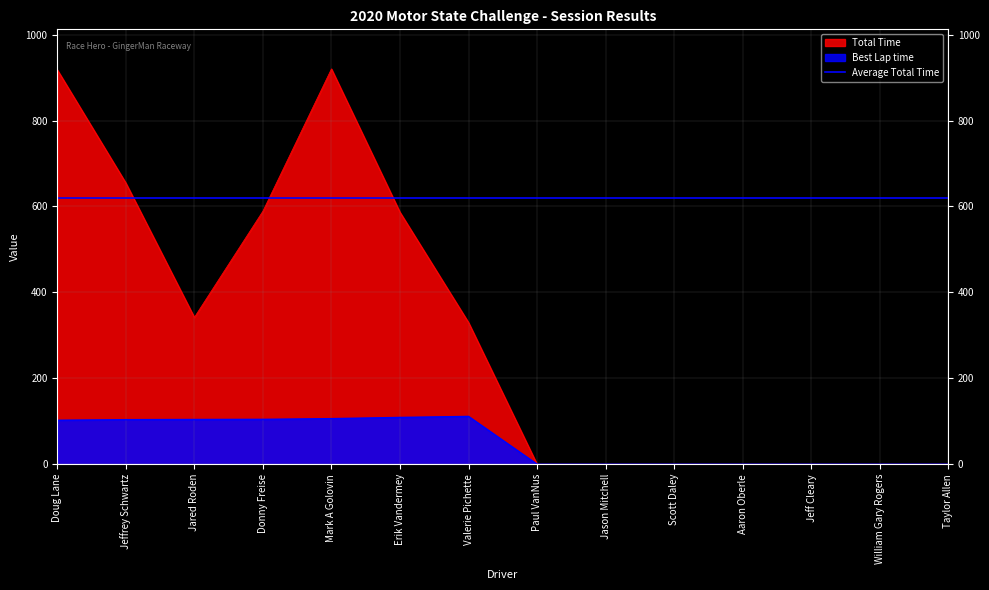

In Best Lap time, how many points are higher than both neighbors (excluding endpoints)?

1